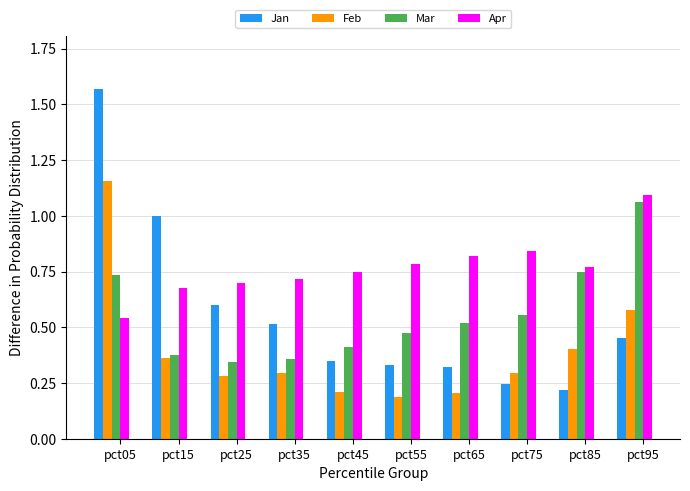

List the series in order of their peak value, highest first.

Jan, Feb, Apr, Mar